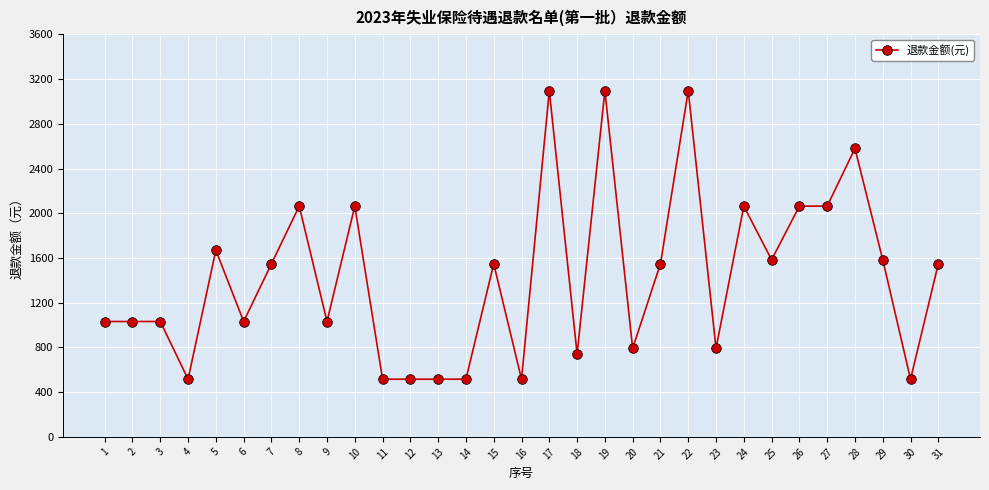

True or false: there are more than 0 points higher than both neighbors.

True